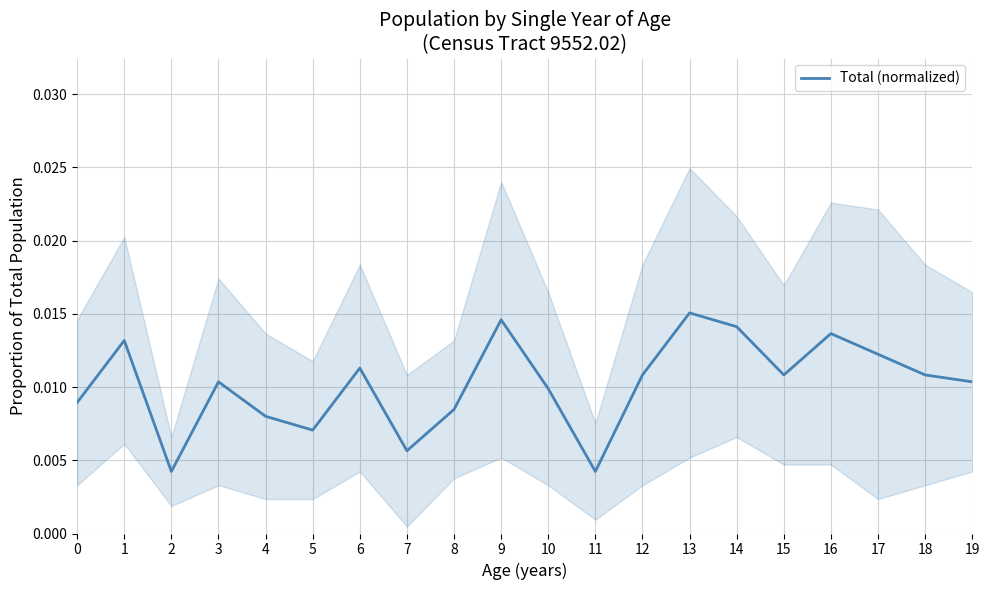

Count the number of data series in this chart.

1